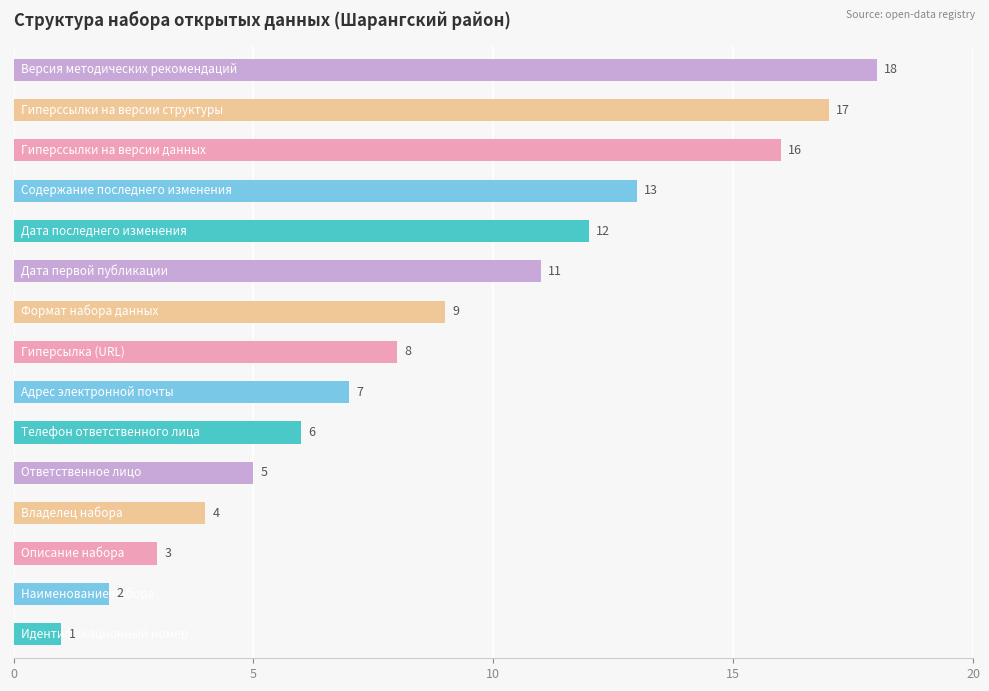

What is the average value?

9